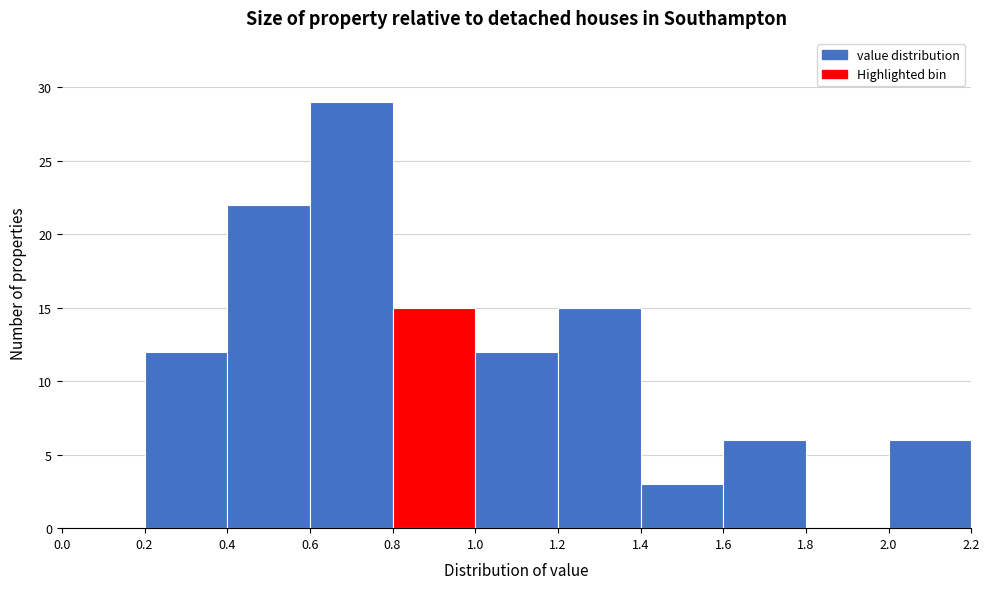

Which range on the x-axis has the tallest bar?

0.6 to 0.8